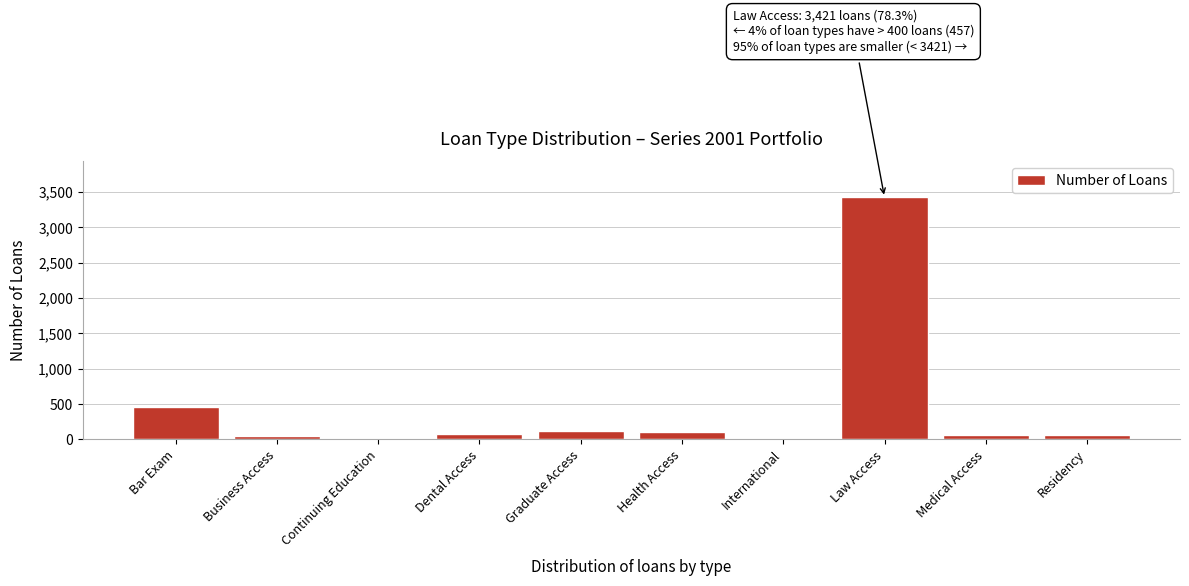

Is it true that the value at Bar Exam is 457?

True